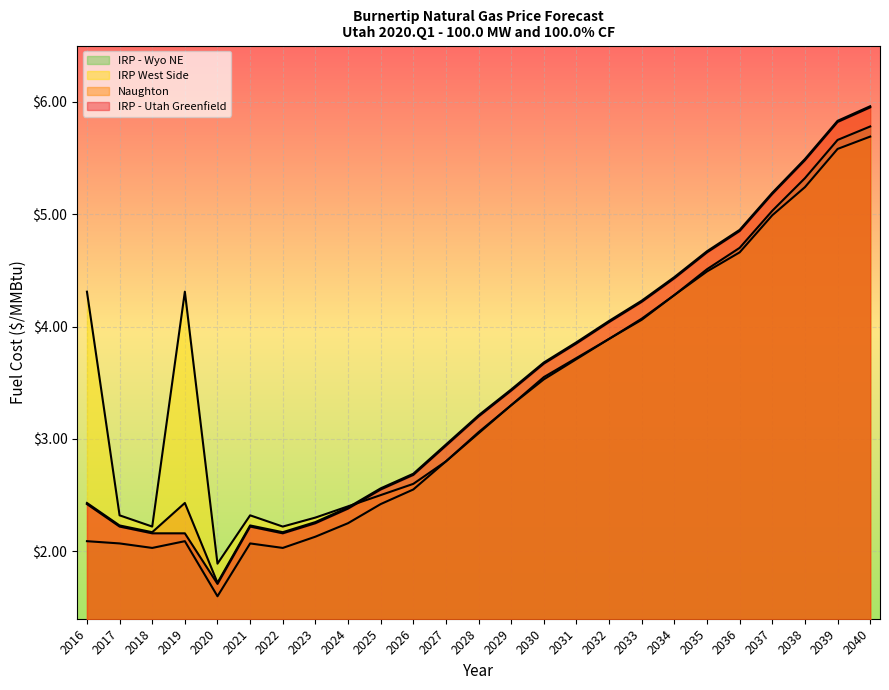

How many values in the IRP - Wyo NE series are below 3?

12